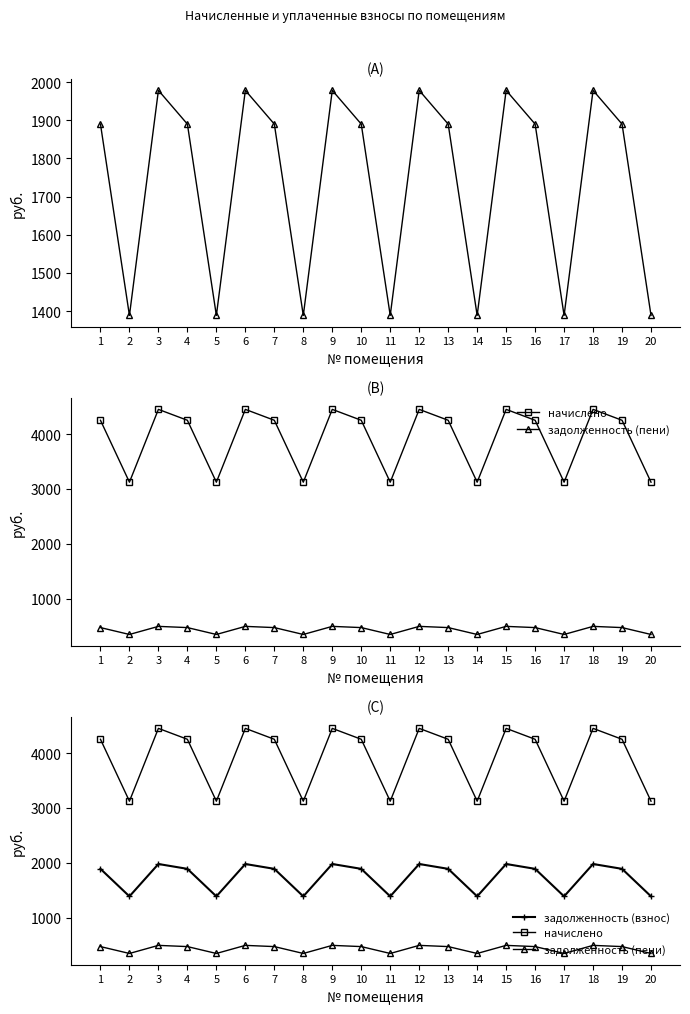

What is the total value across all series at 9?

6925.1